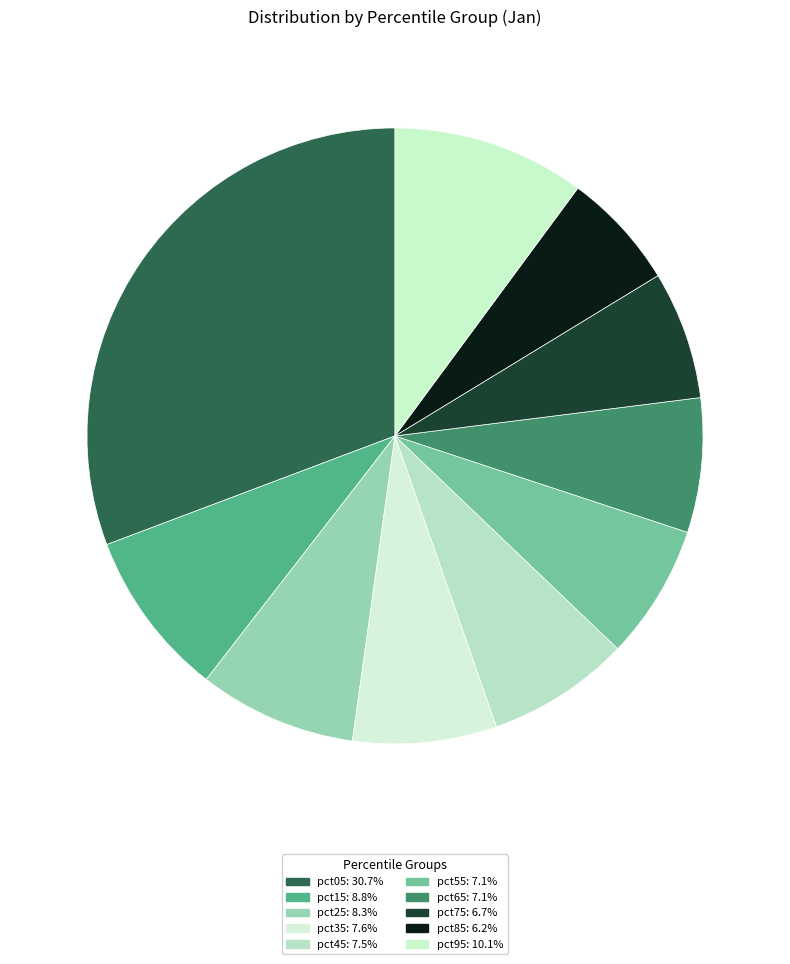

How many slices are in this pie chart?

10